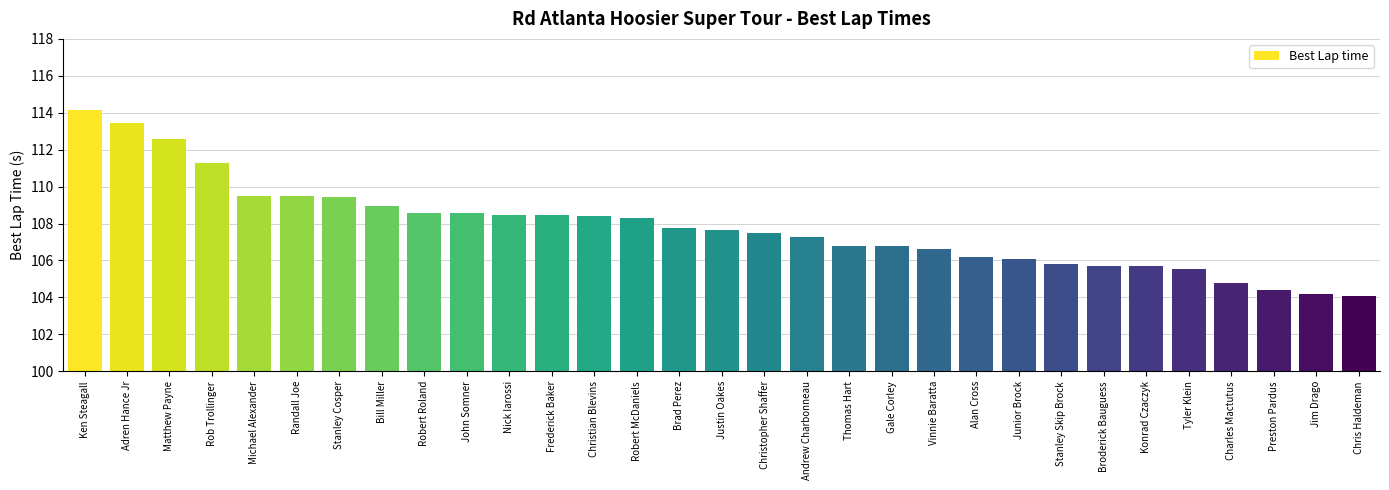

The chart shows a value of 105.5 at Tyler Klein. True or false?

True